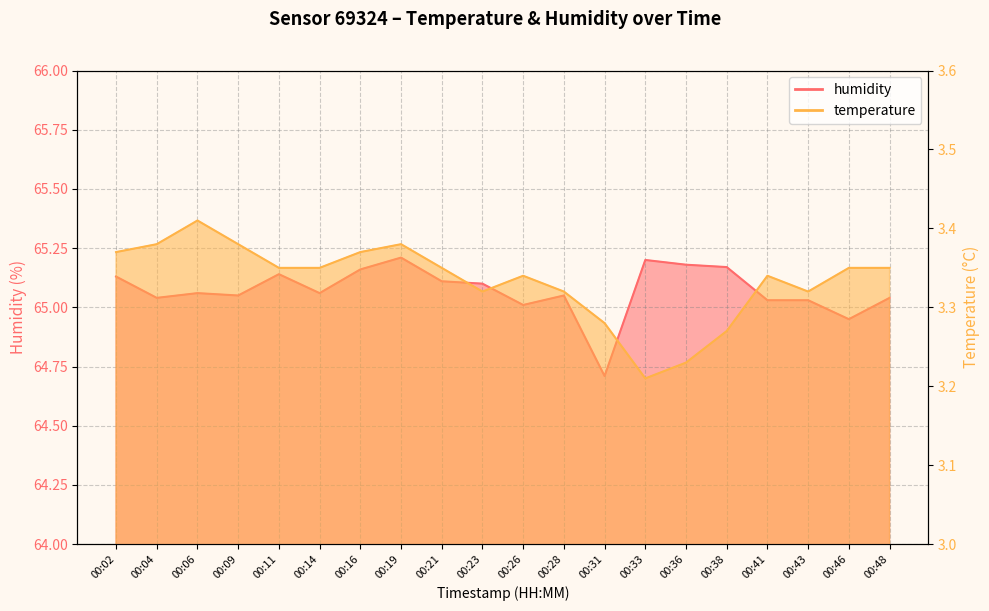

What is the spread (max minus min) of values at 00:28?

61.7